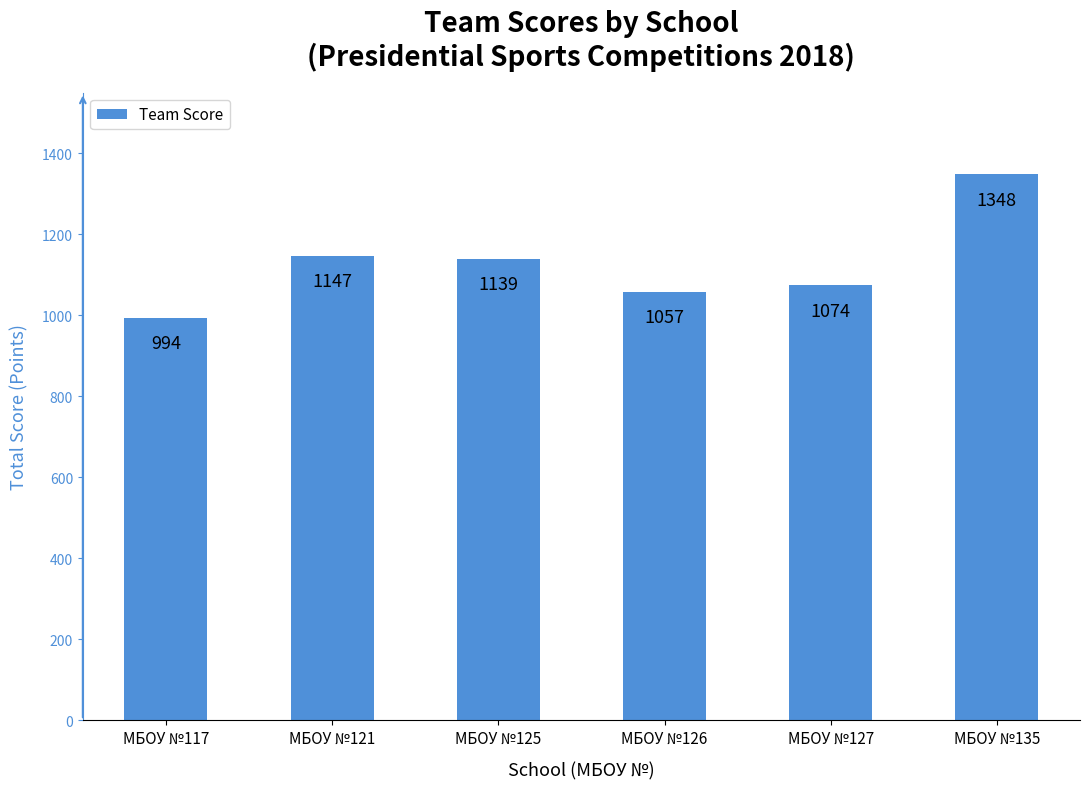

List the labels in order of value, largest first.

МБОУ №135, МБОУ №121, МБОУ №125, МБОУ №127, МБОУ №126, МБОУ №117